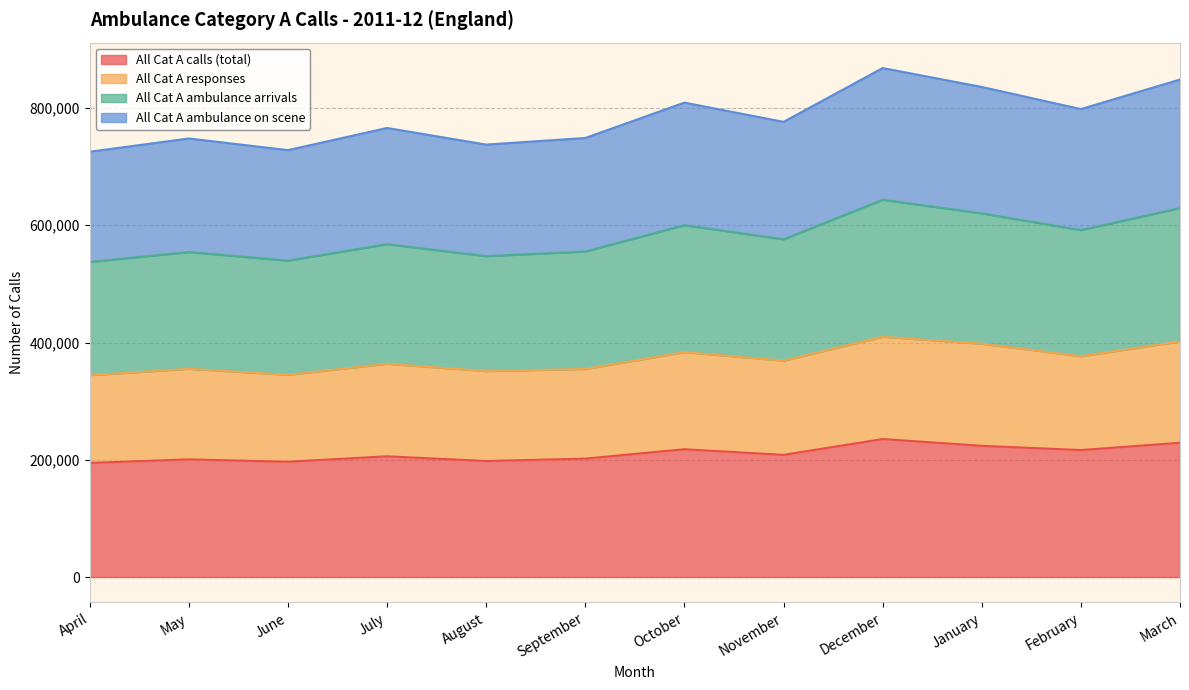

Count the number of data series in this chart.

4